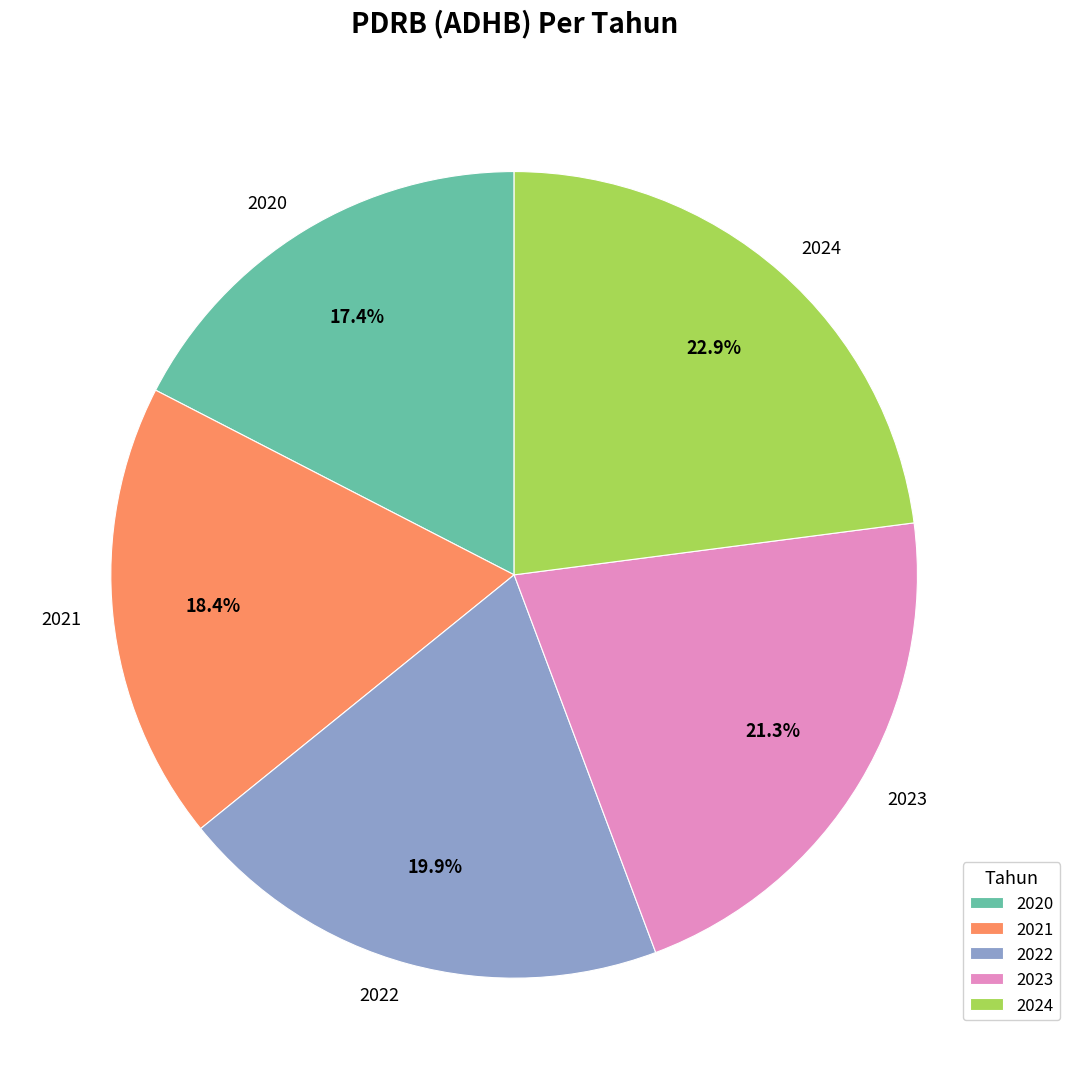

Is there a majority slice in this chart?

No